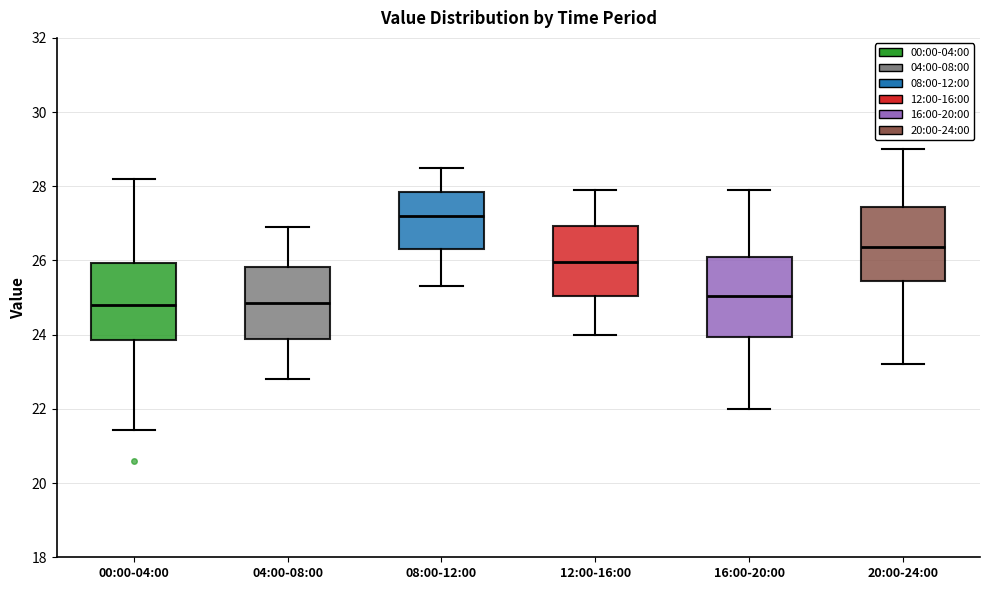

Reading left to right, read every box against the y-axis: the position of its median line, the range the box covers, and the ends of its whiskers. The values are not printed on the chart, so give them approximately, as read against the axis.

00:00-04:00: median 24.8, box 23.8 to 26.0, whiskers 21.4 to 28.2
04:00-08:00: median 24.8, box 23.8 to 25.8, whiskers 22.8 to 27.0
08:00-12:00: median 27.2, box 26.4 to 27.8, whiskers 25.4 to 28.6
12:00-16:00: median 26.0, box 25.0 to 27.0, whiskers 24.0 to 28.0
16:00-20:00: median 25.0, box 24.0 to 26.2, whiskers 22.0 to 28.0
20:00-24:00: median 26.4, box 25.4 to 27.4, whiskers 23.2 to 29.0